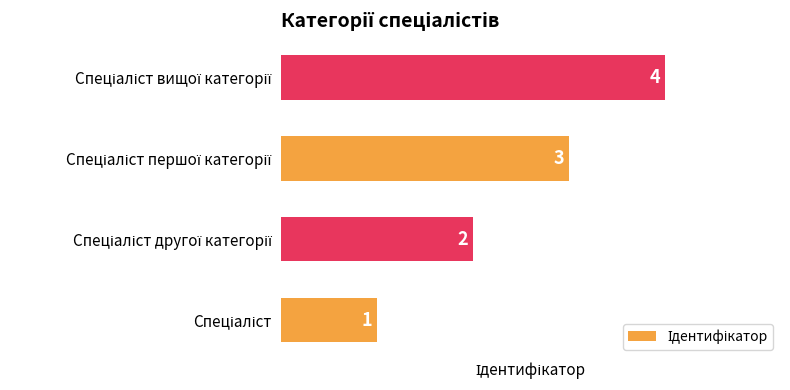

Count the values in the range 2 to 4.

3